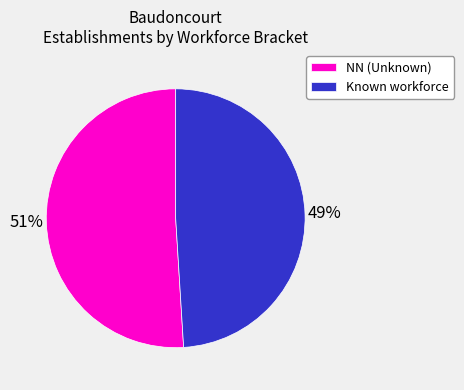

To the nearest percent, what portion does Known workforce represent?

49%